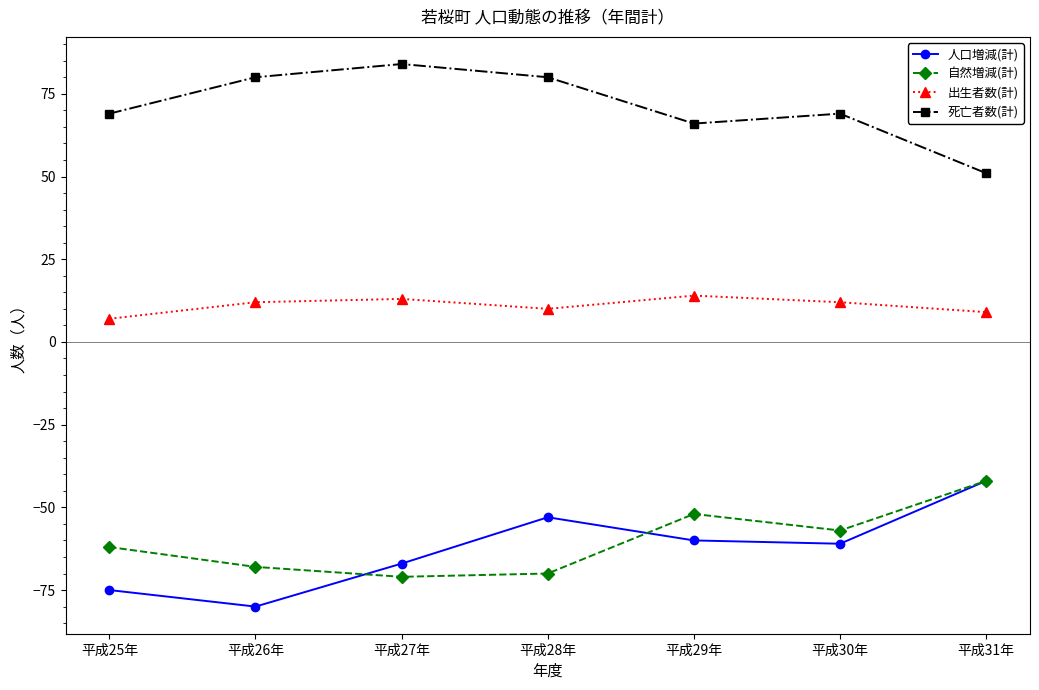

What is the difference between the highest and lowest values at 平成31年?

93